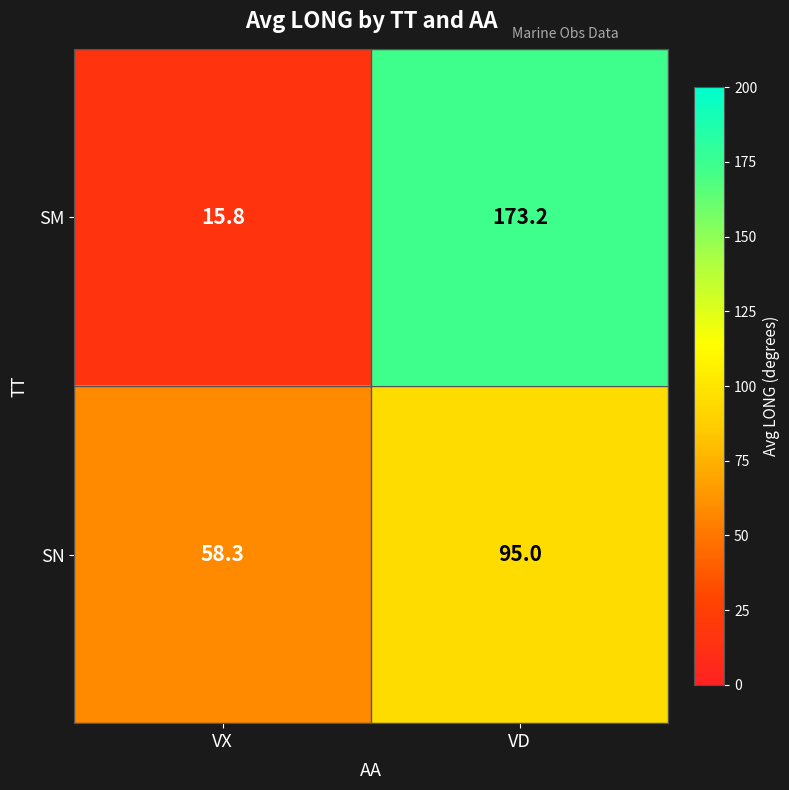

What is the sum of all SM values?

189.0